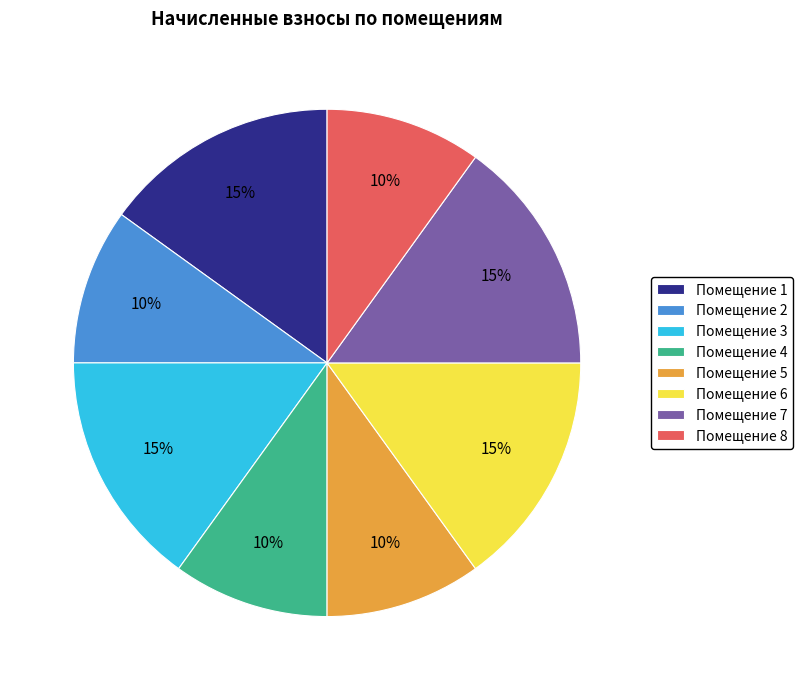

To the nearest percent, what percentage of the pie is Помещение 7?

15%